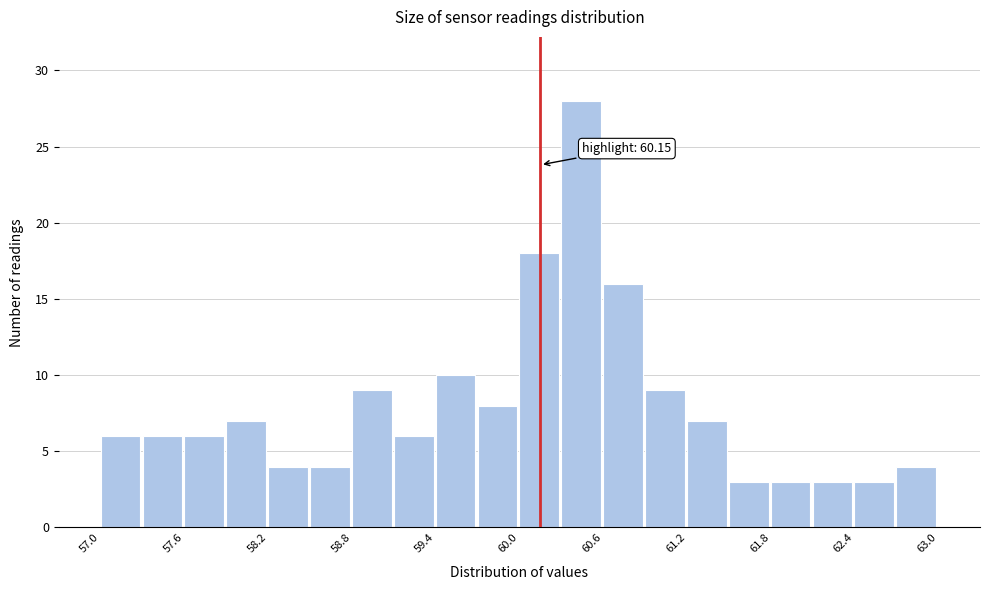

Read against the x-axis, roughly where is the centre of the tallest bar?

60.4